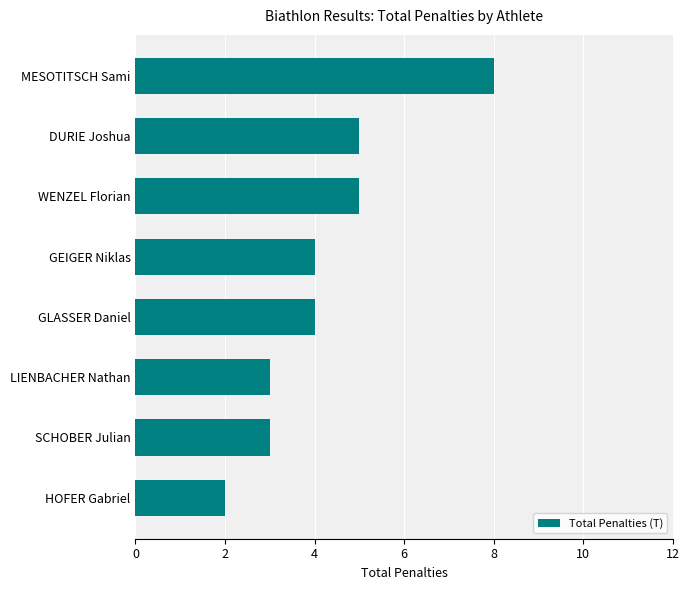

What is the difference between the maximum and minimum values?

6